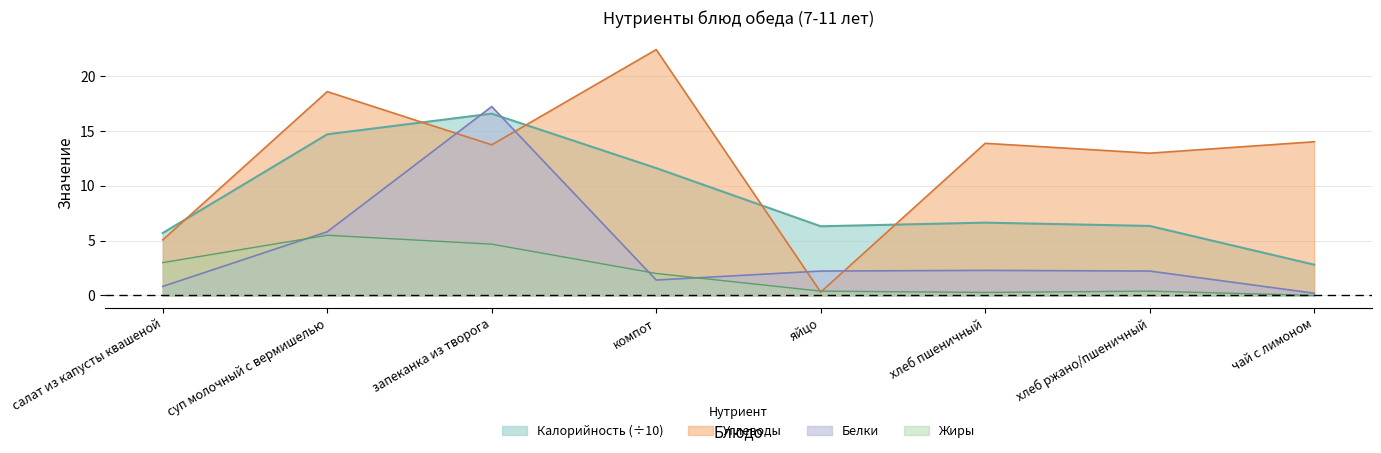

List the labels in order of Калорийность value, largest first.

запеканка из творога, суп молочный с вермишелью, компот, хлеб пшеничный, хлеб ржано/пшеничный, яйцо, салат из капусты квашеной, чай с лимоном